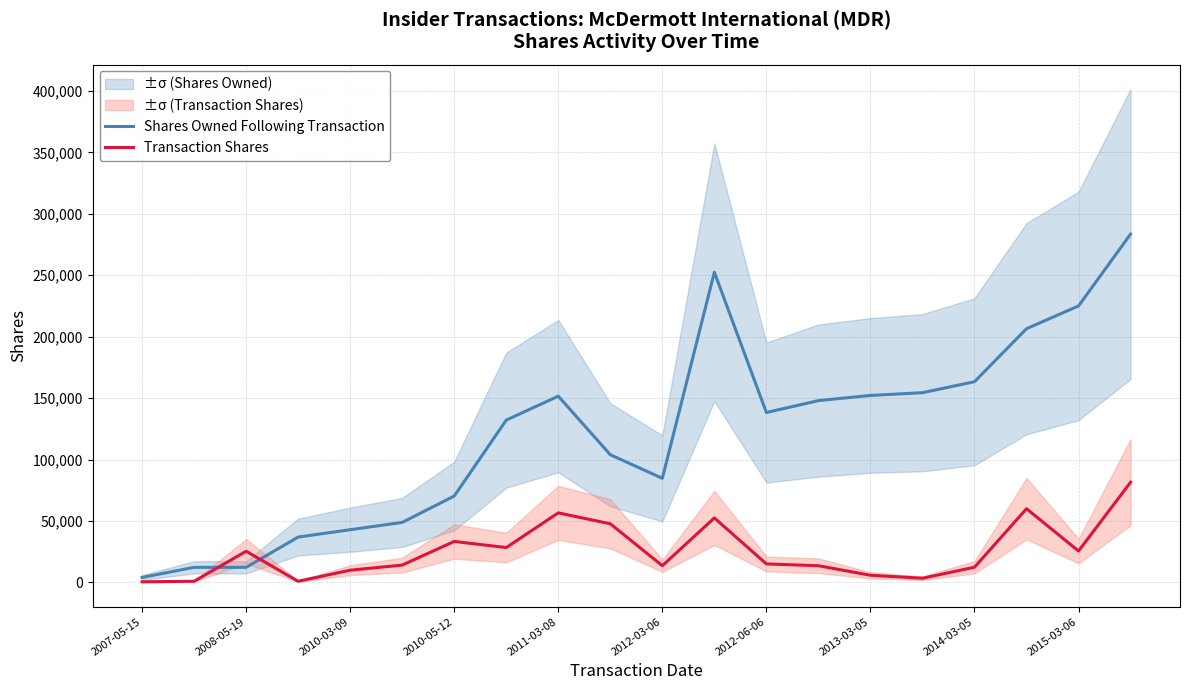

The value of Transaction Shares at 2011-03-08 is 56555. True or false?

True